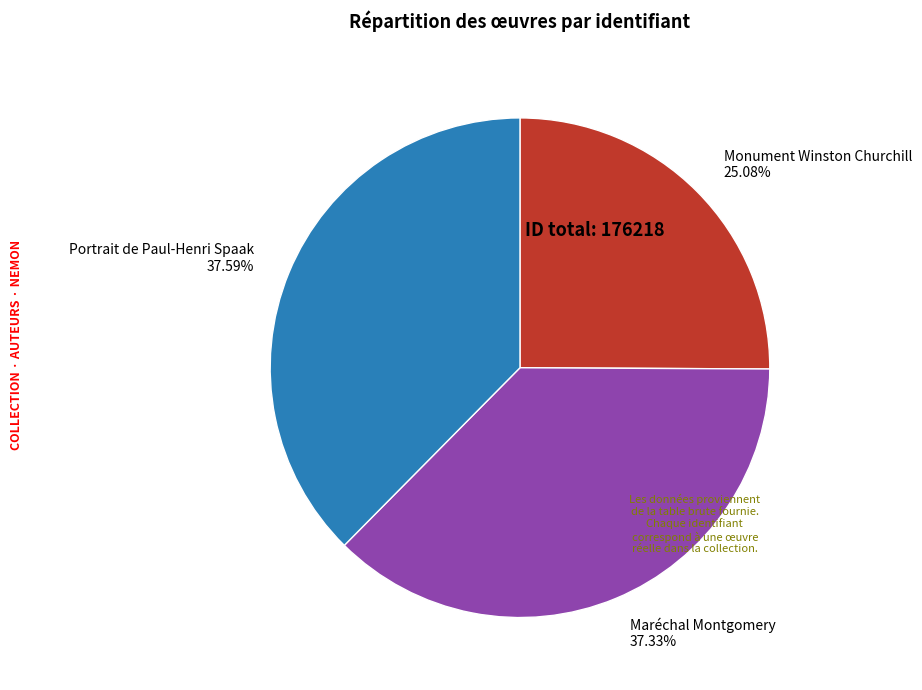

The Maréchal Montgomery slice represents 37% of the pie. True or false?

True